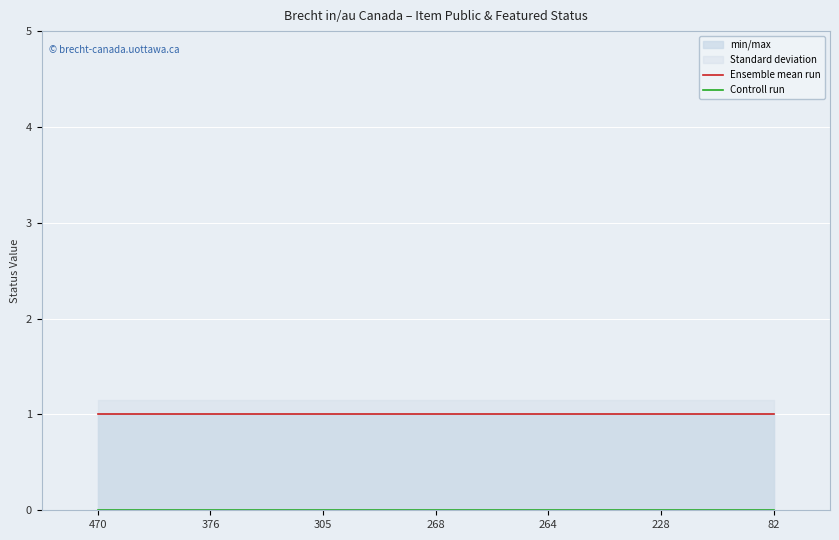

The value of Ensemble mean run at 376 is 1. True or false?

True